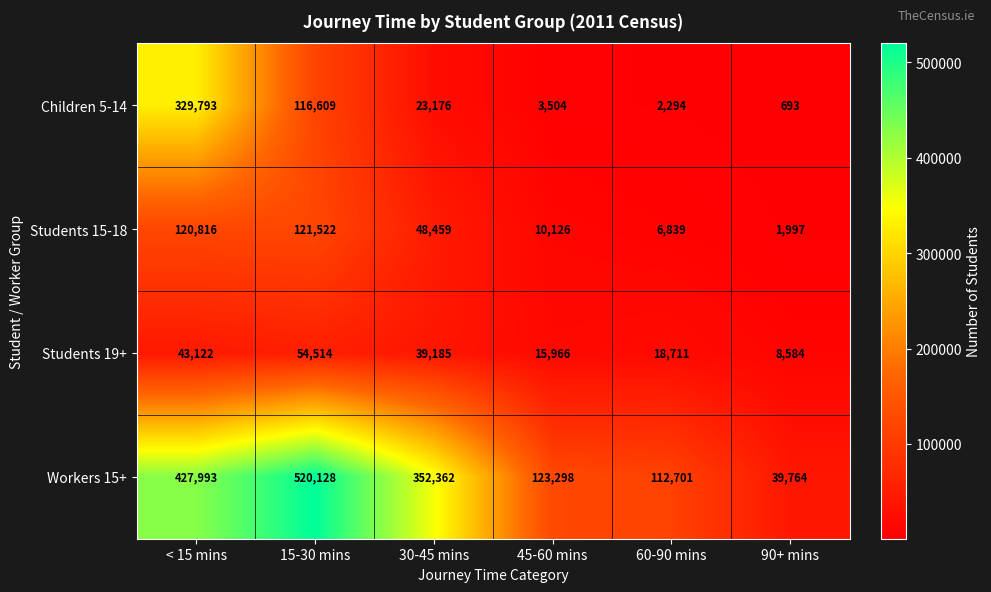

Between 60-90 mins and 90+ mins, which series saw the biggest shift?

Workers 15+